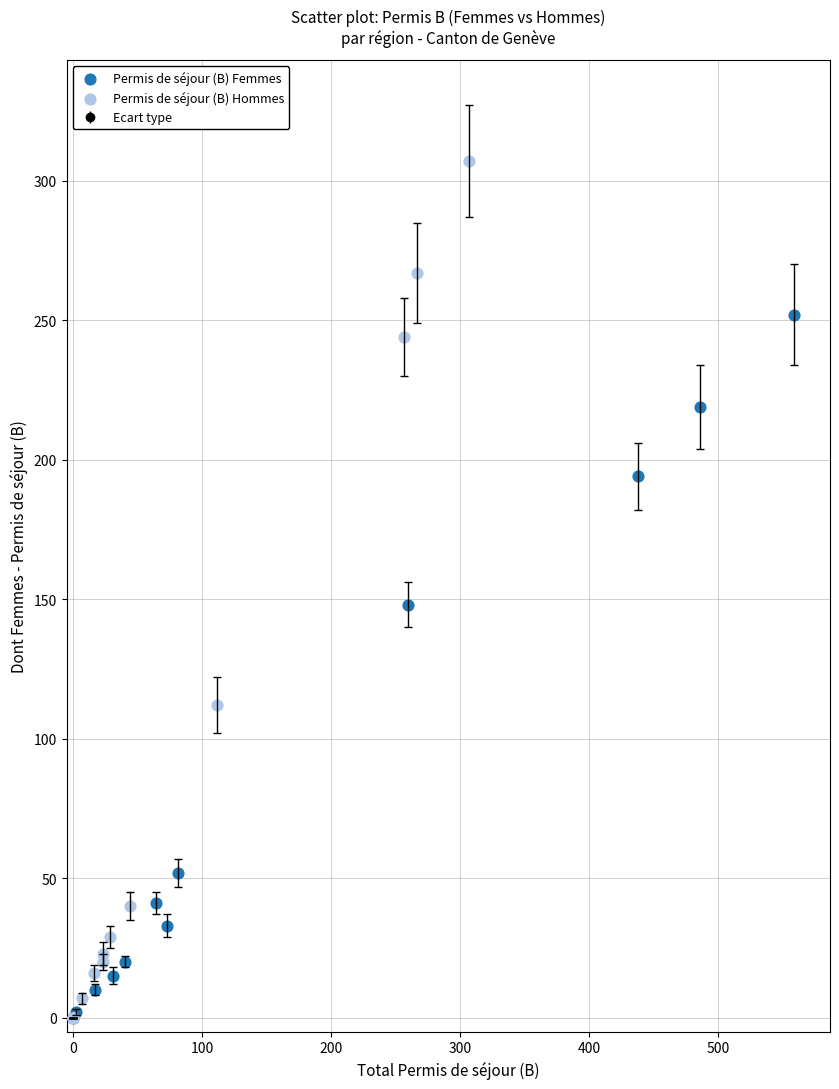

Which series contains the highest Y value?

Permis de séjour (B) Hommes